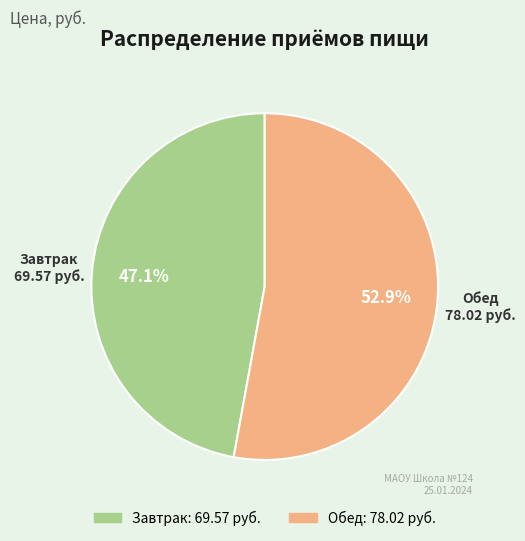

To the nearest percent, what is the average slice percentage?

50%